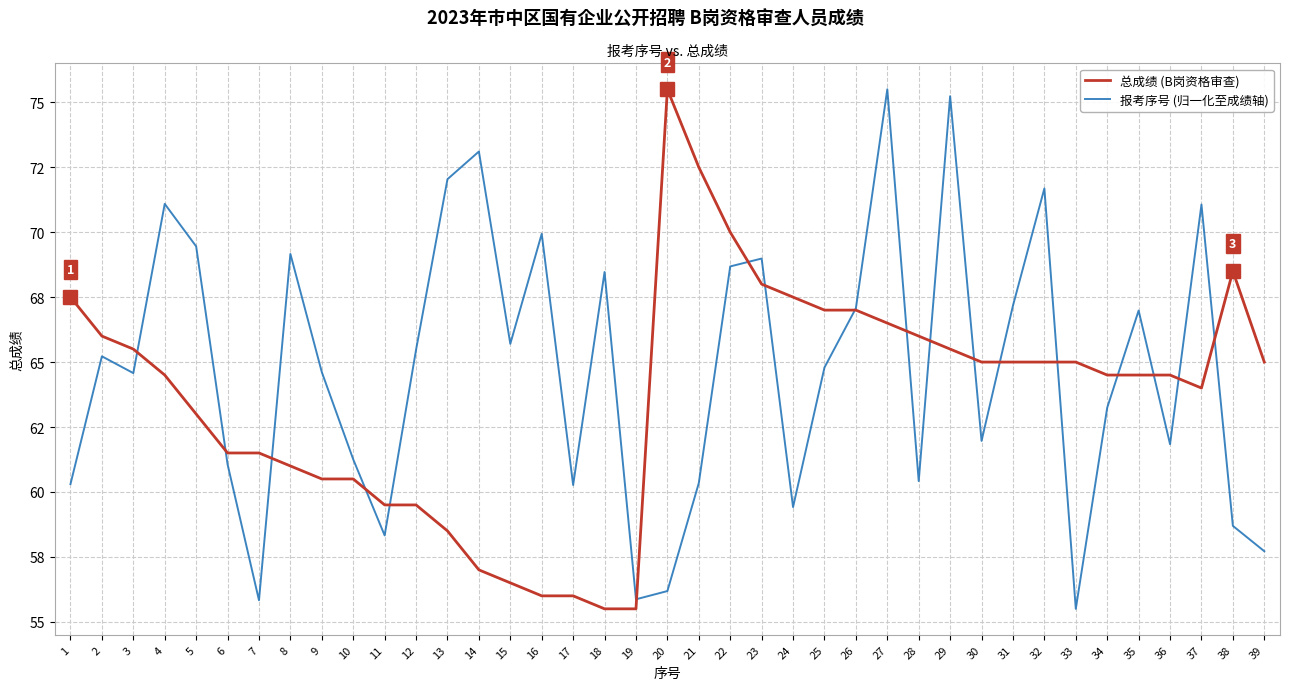

The 报考序号 (归一化至成绩轴) series shows 60.4 at 28. True or false?

True